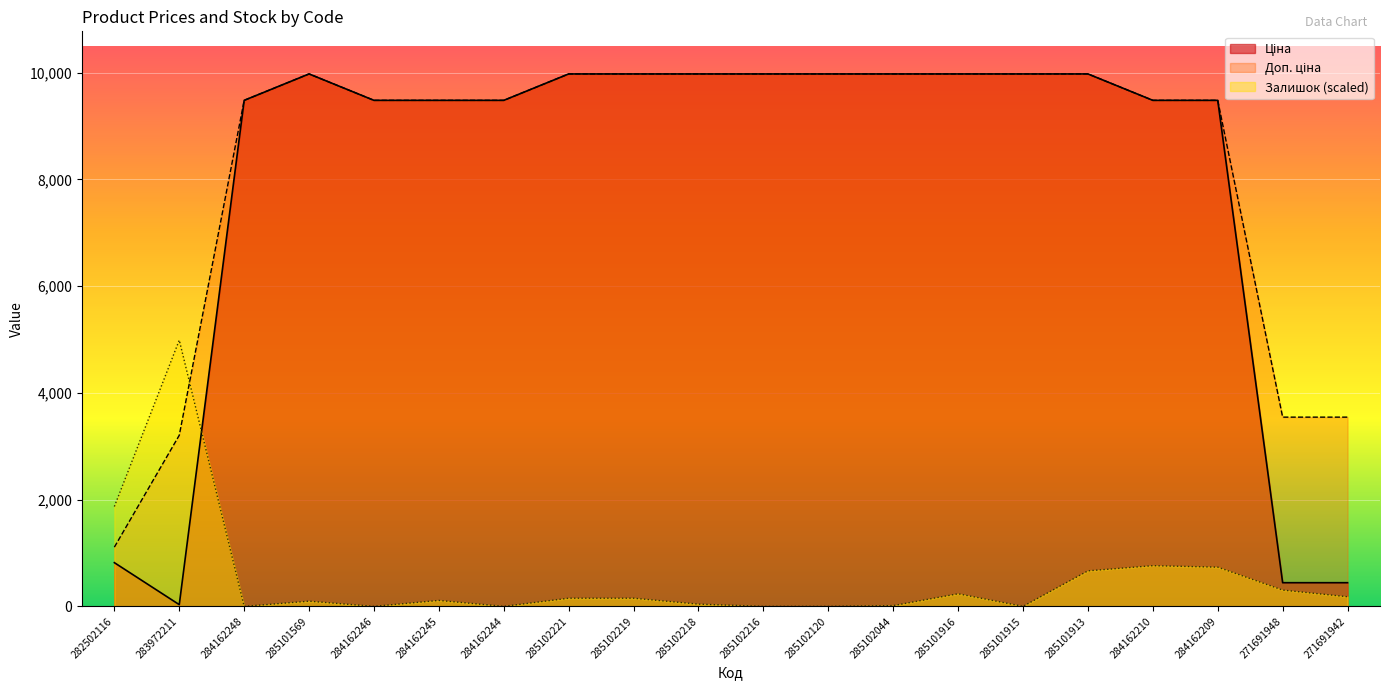

What is the label of the 17th point from the right?

285101569